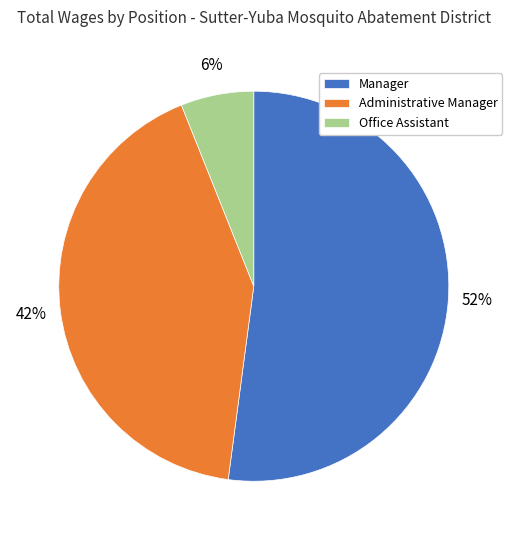

Which slice is the smallest?

Office Assistant